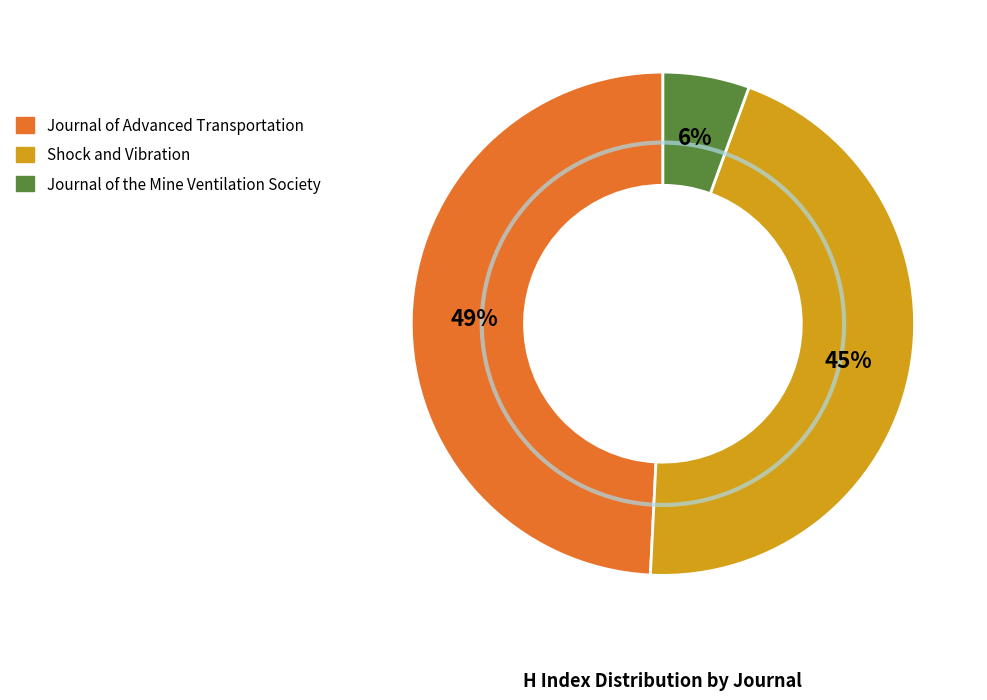

Is there a majority slice in this chart?

No